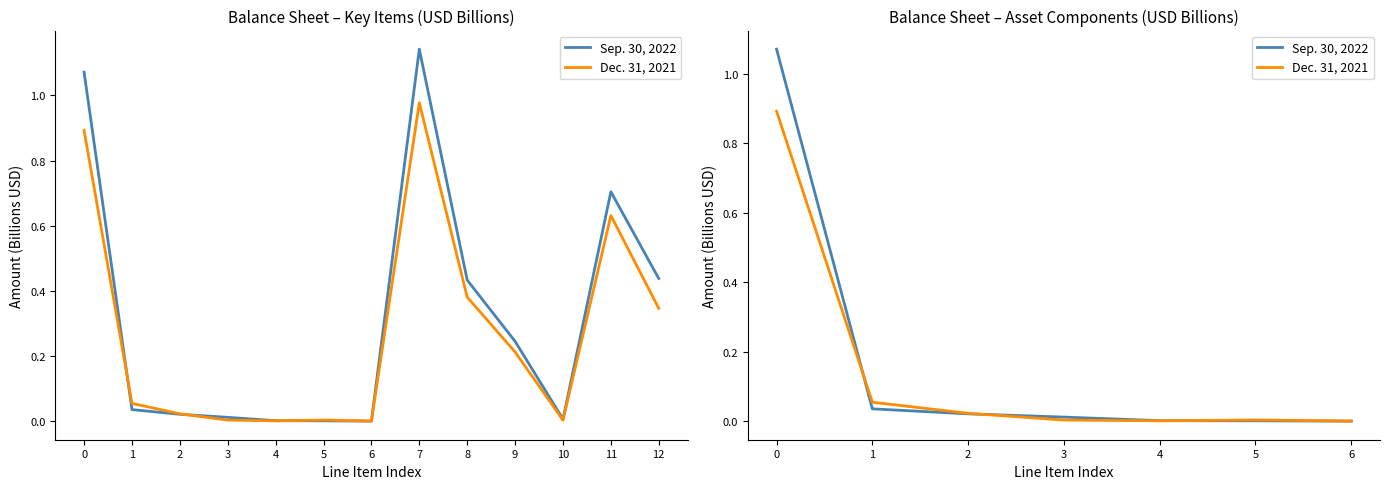

Between which two adjacent categories do Dec. 31, 2021 and Sep. 30, 2022 first intersect?

0 and 1